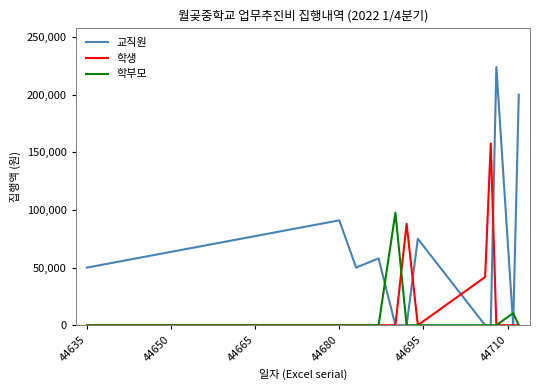

What is the maximum value shown in the chart?

224000